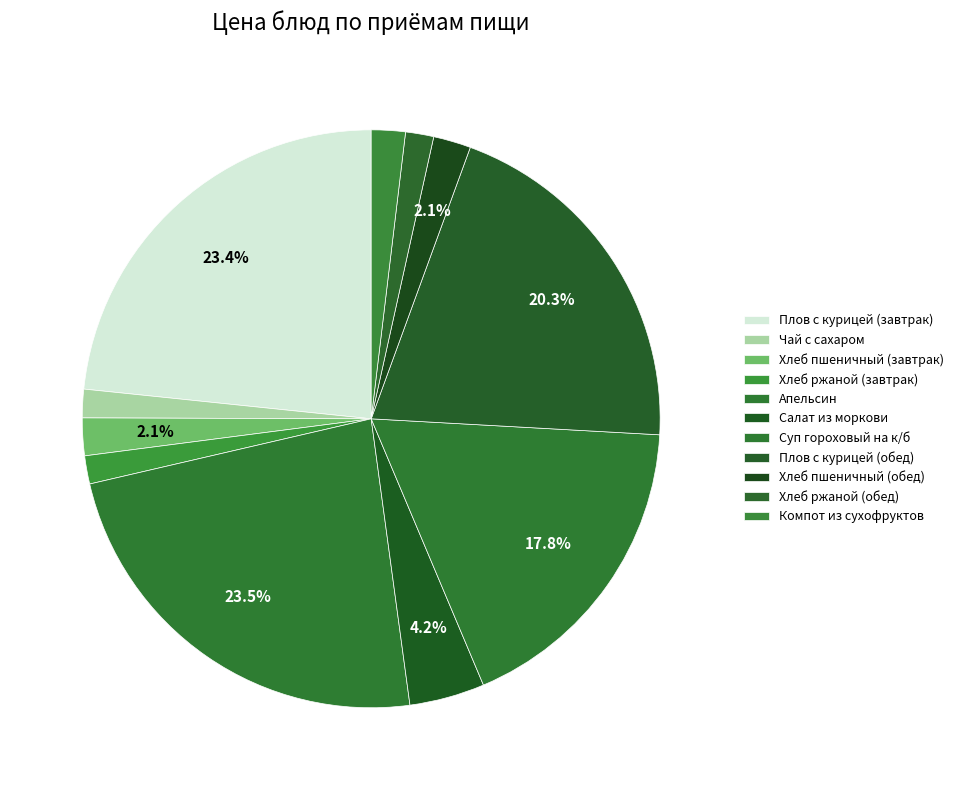

Is there any slice that represents more than half of the pie?

No